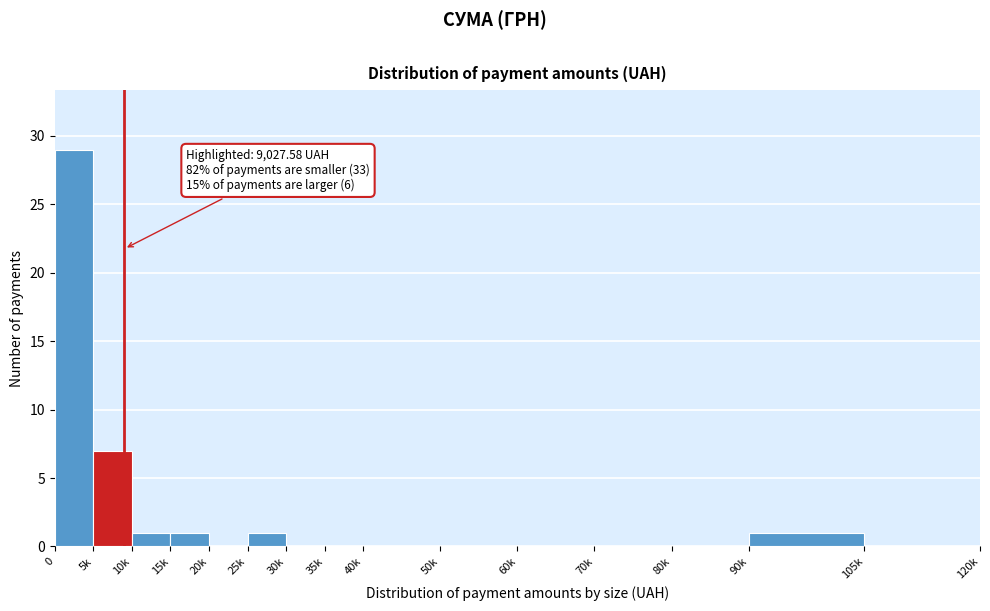

Reading left to right, list all the values displayed in this chart.

0=29	5k=7	10k=1	15k=1	20k=0	25k=1	30k=0	35k=0	40k=0	50k=0	60k=0	70k=0	80k=0	90k=1	105k=0